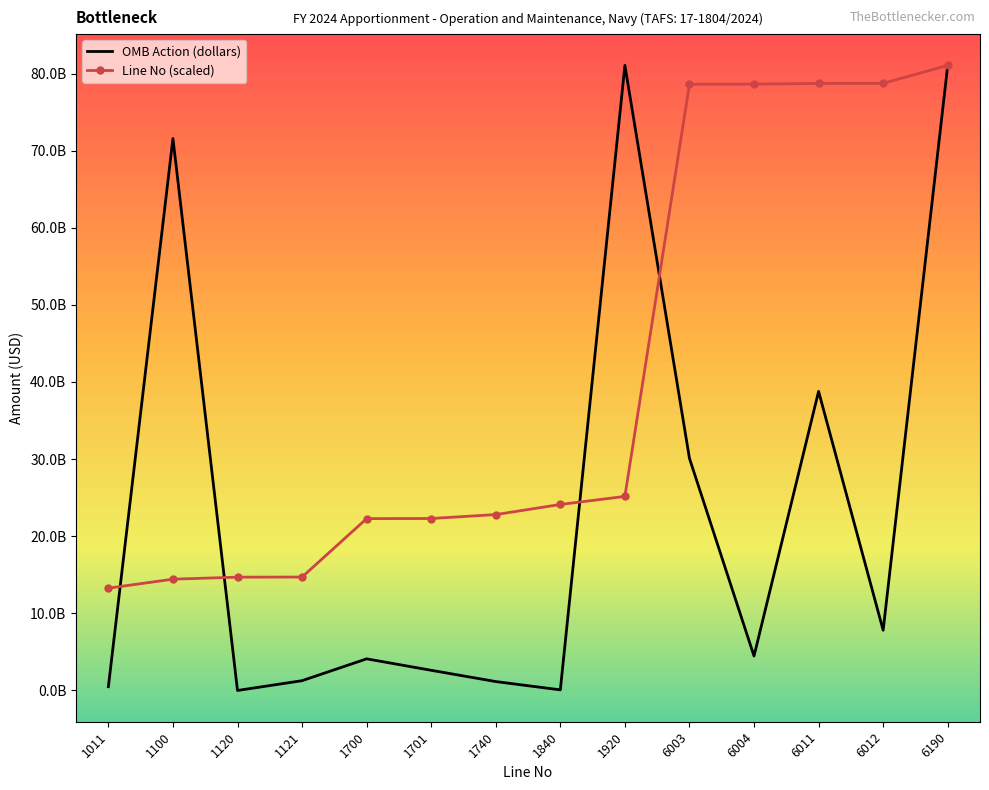

What are all the series names shown in the legend?

OMB Action (dollars), Line No (scaled)